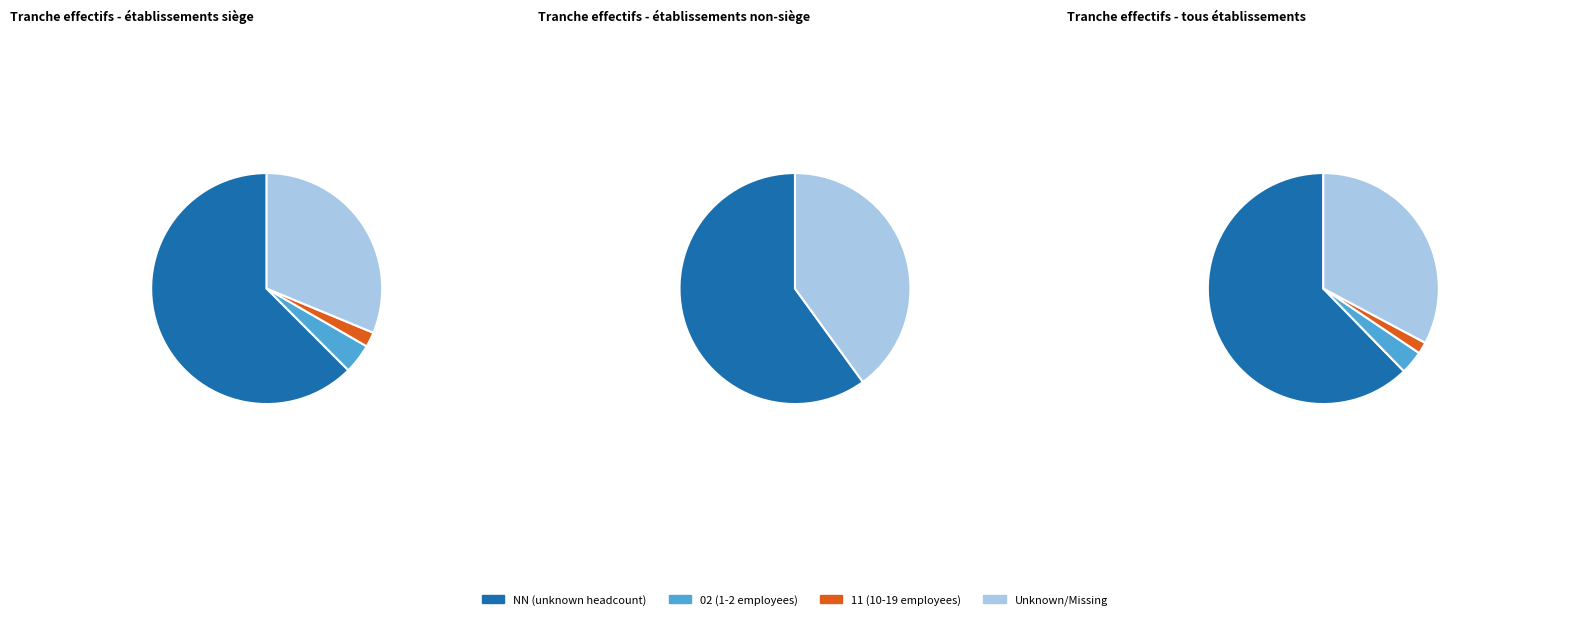

True or false: 11 accounts for 2% of the total.

True